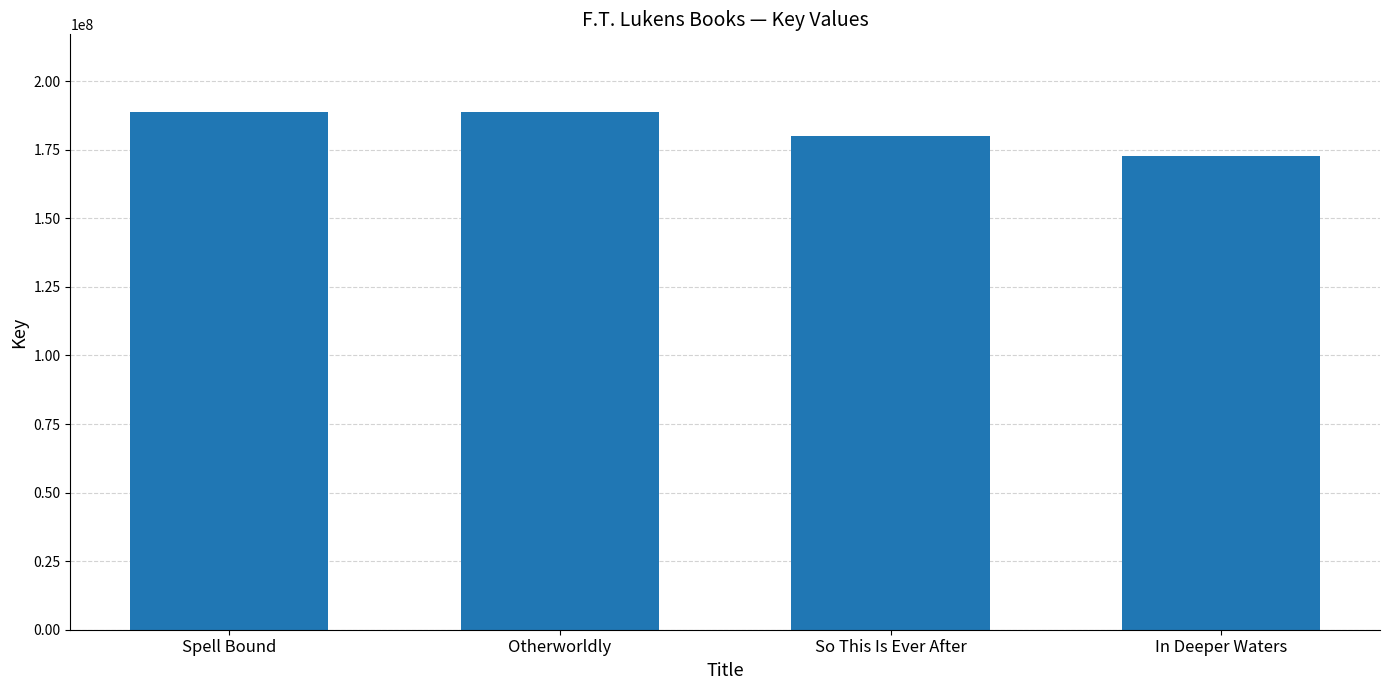

What position from the left is So This Is Ever After?

3